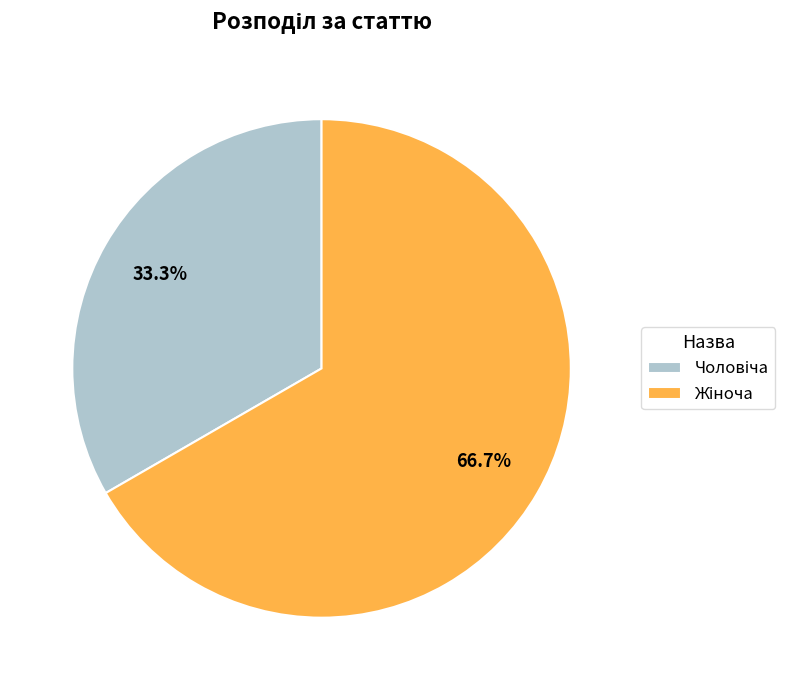

Is there any slice that represents more than half of the pie?

Yes